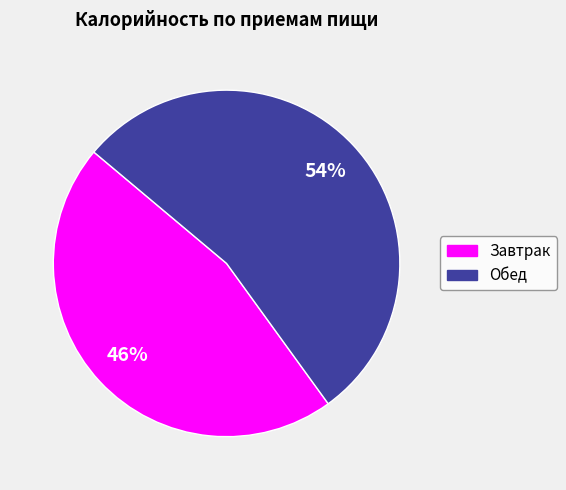

Rank the categories by value from lowest to highest.

Завтрак, Обед